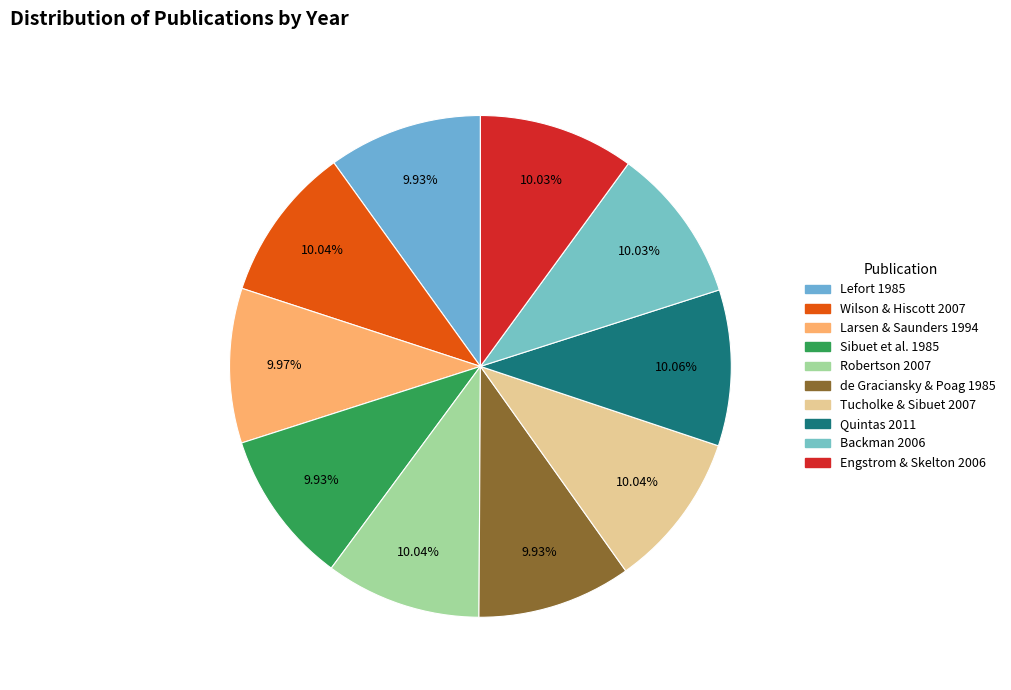

Count the number of slices in the pie.

10